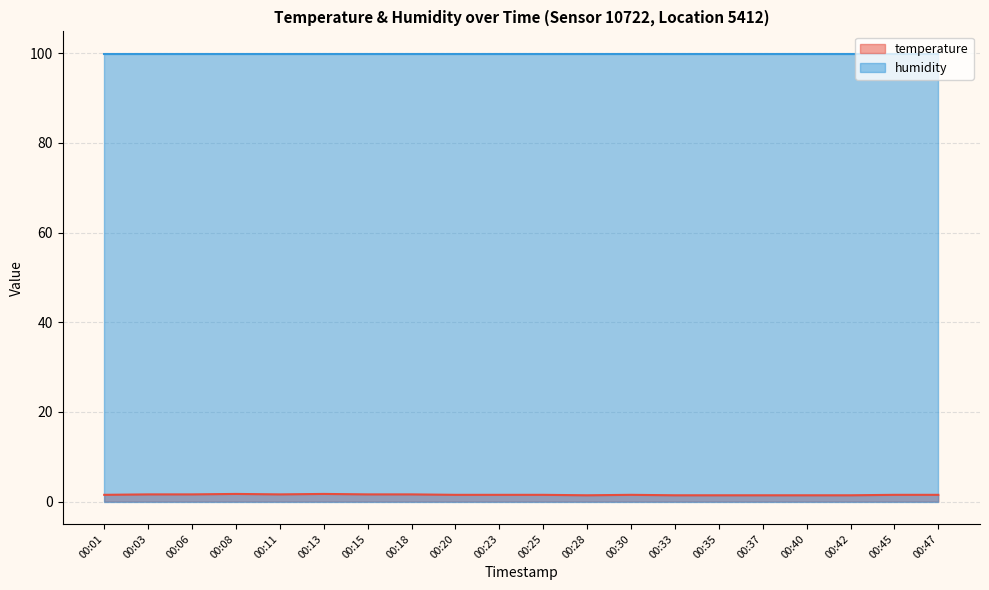

What is the smallest value displayed?

1.4